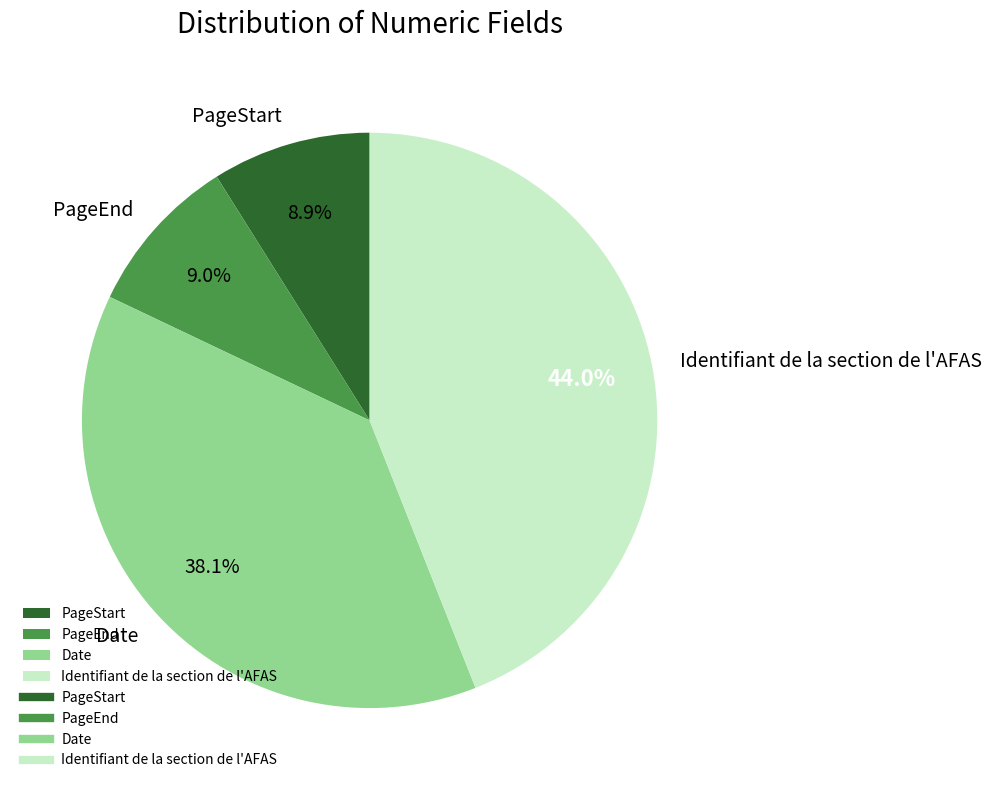

Is it true that PageStart is 9% of the pie?

True